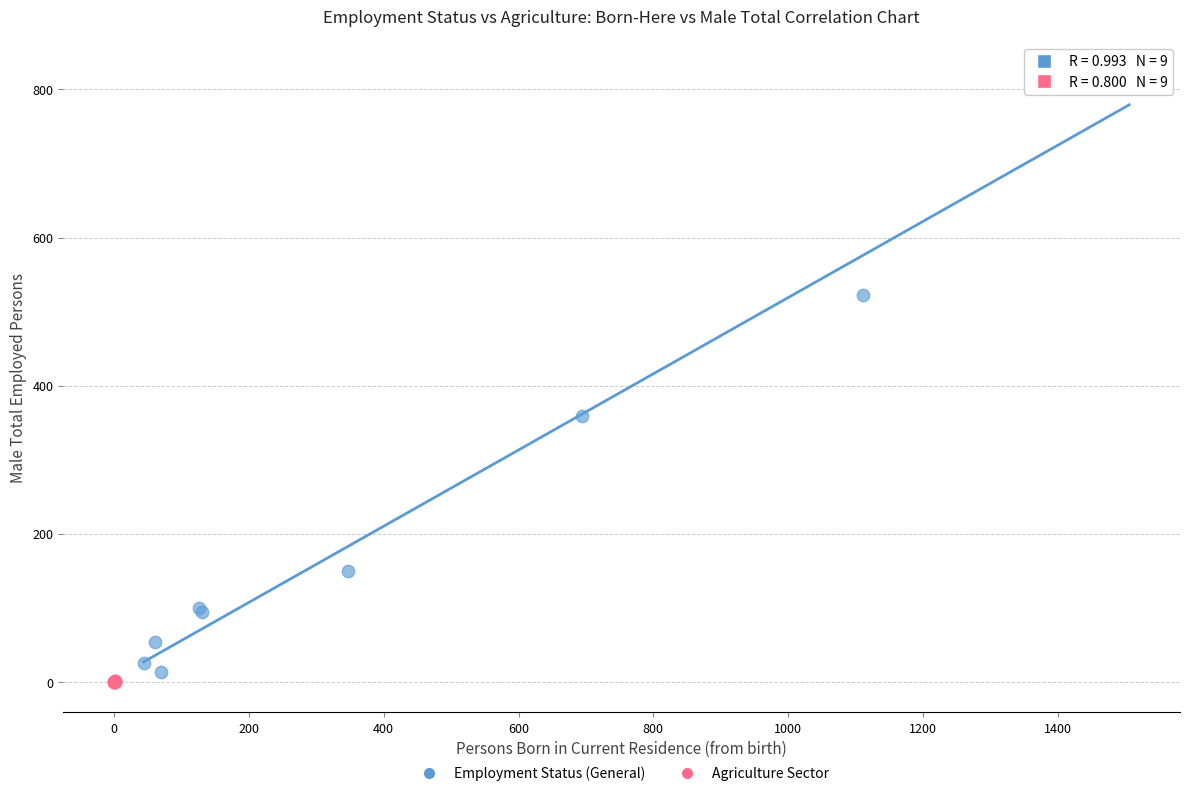

Which series reaches the maximum Y coordinate?

Employment Status (General)